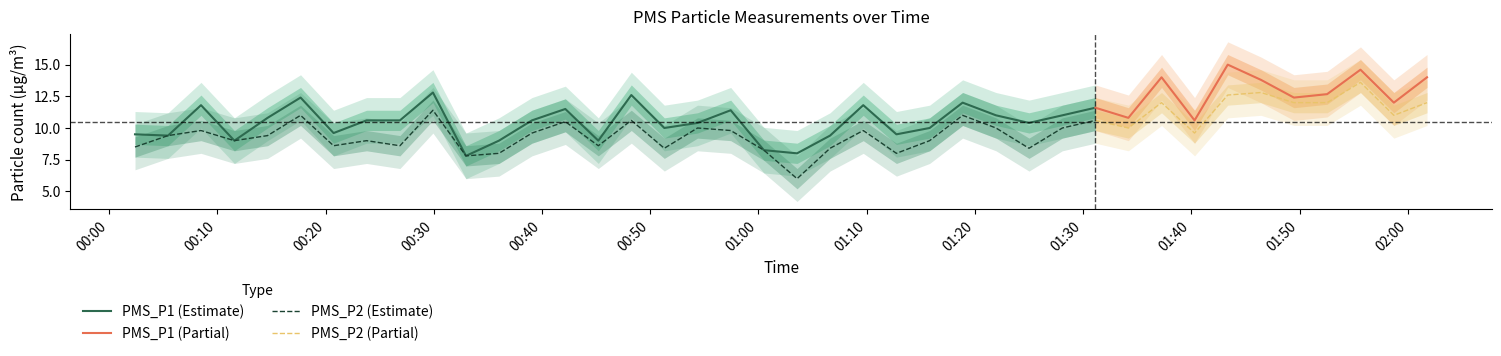

How many interior local valleys does the PMS_P2 series have?

12